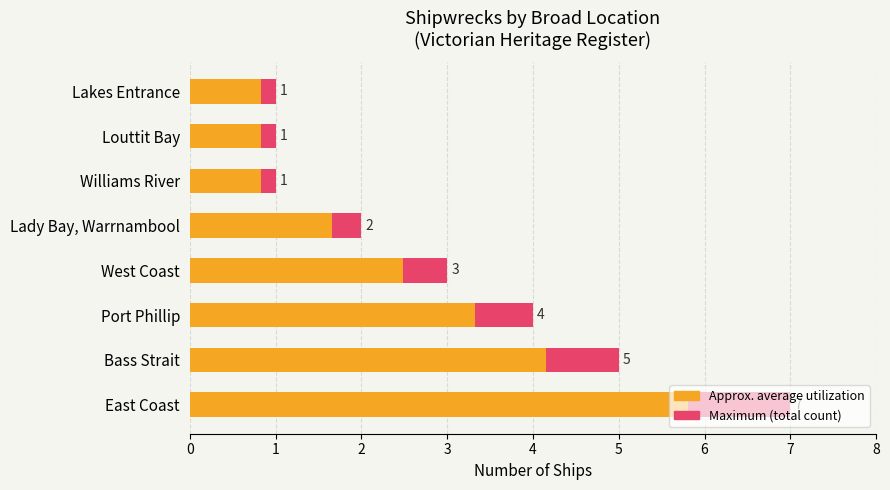

What is the greatest value displayed?

7.0